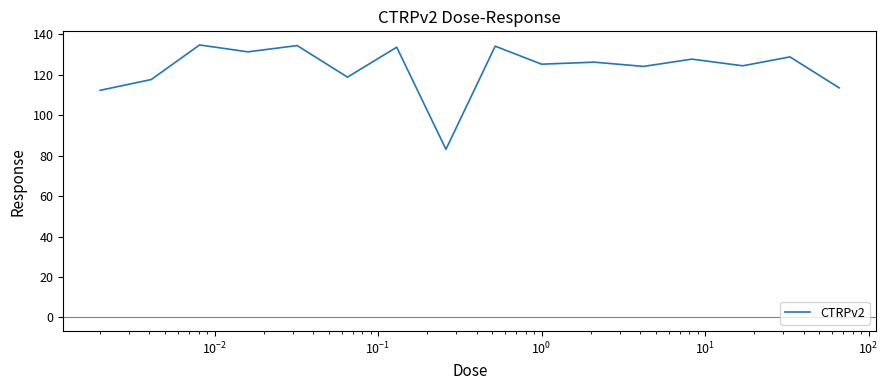

What is the difference between the second highest and minimum values?

51.3